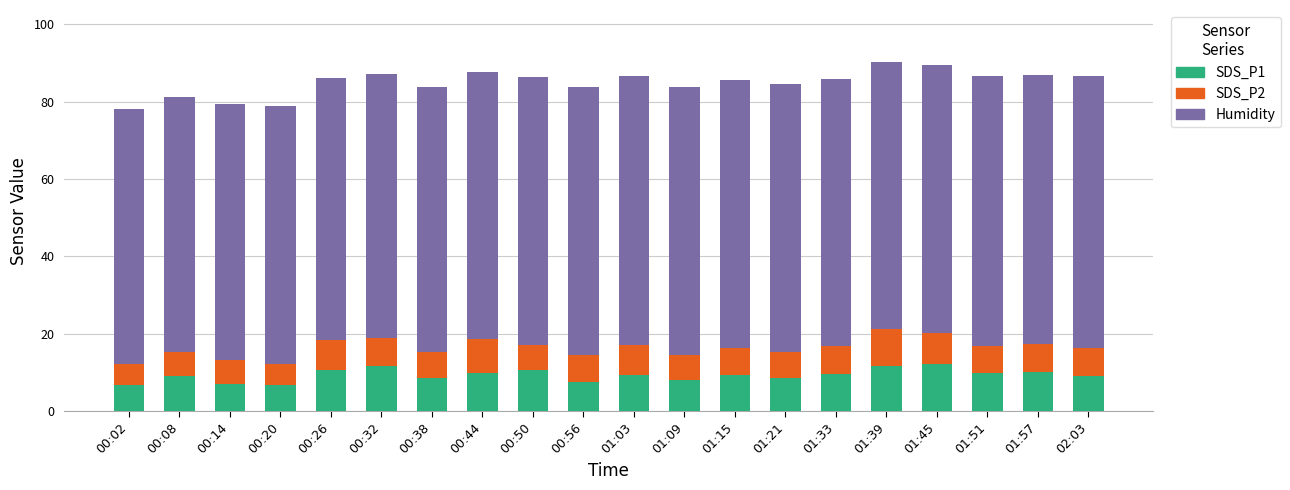

What is the total value across all series at 00:44?

87.7